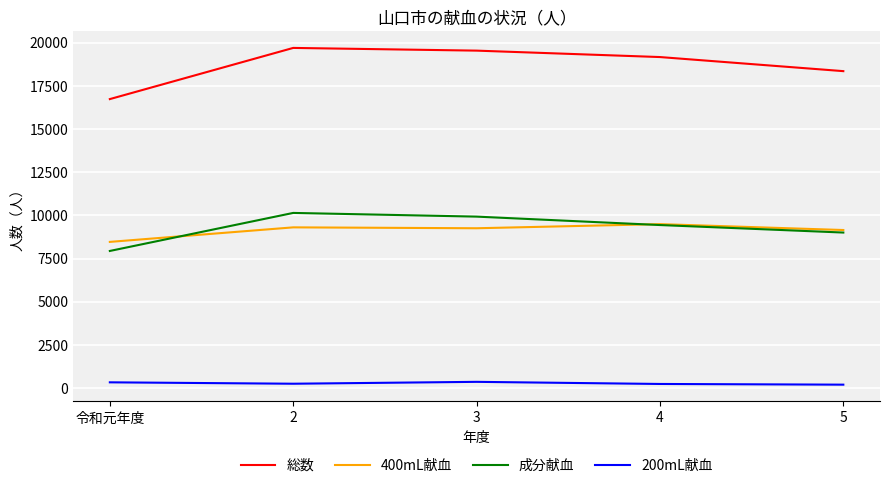

What is the average value of the 400mL献血 series?

9135